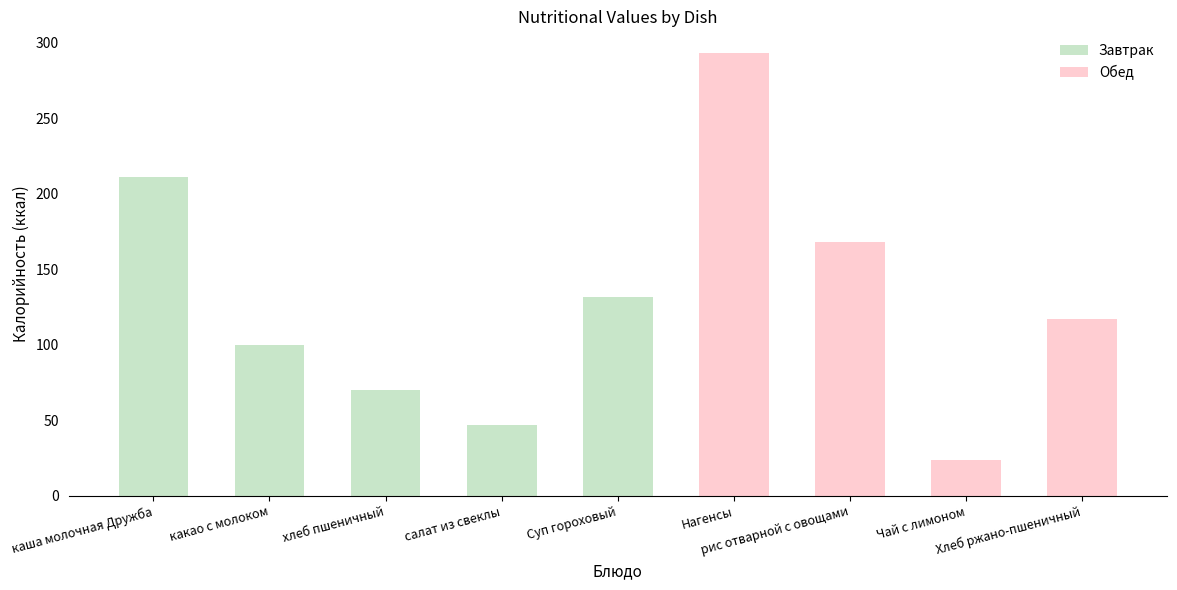

True or false: Калорийность has a value of 70.3 at хлеб пшеничный.

True